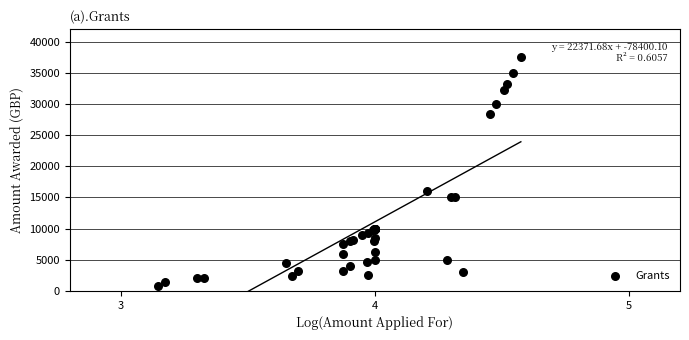

What Y value in the scatter plot is closest to 19150?

16000.0